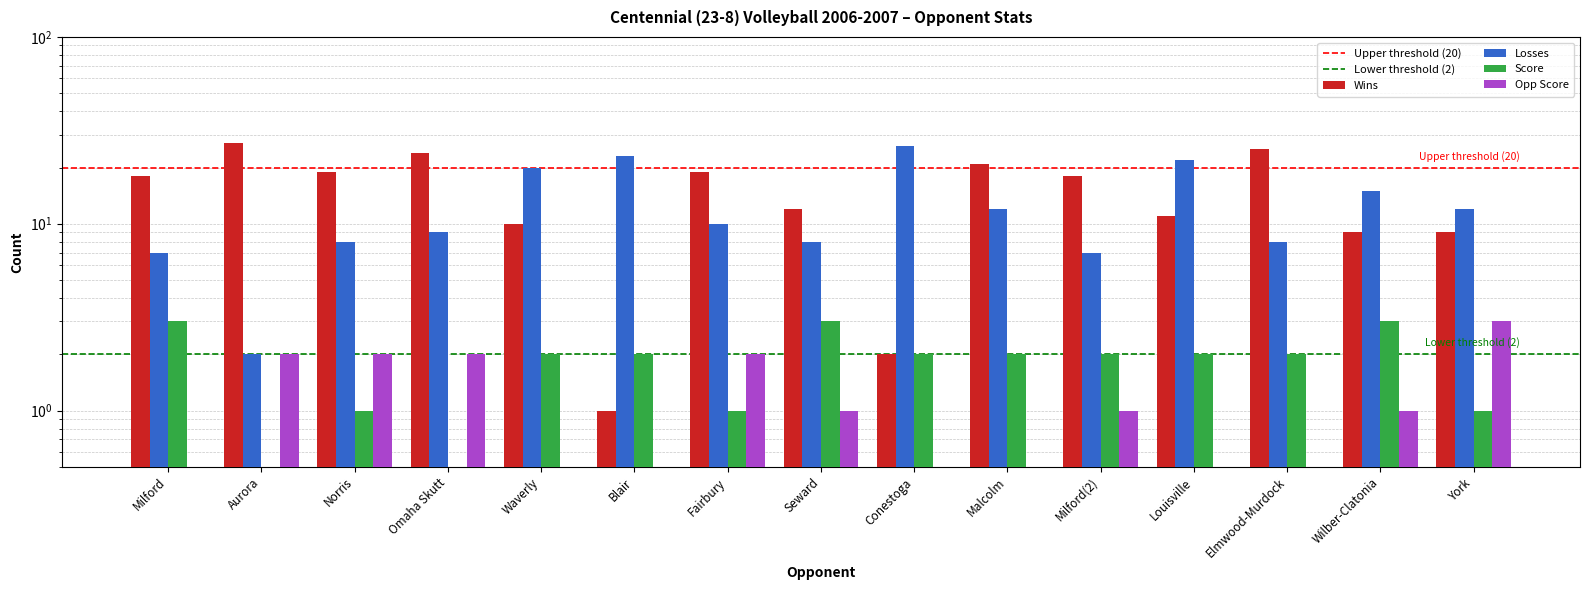

Between Aurora and Louisville, which is larger?

Aurora